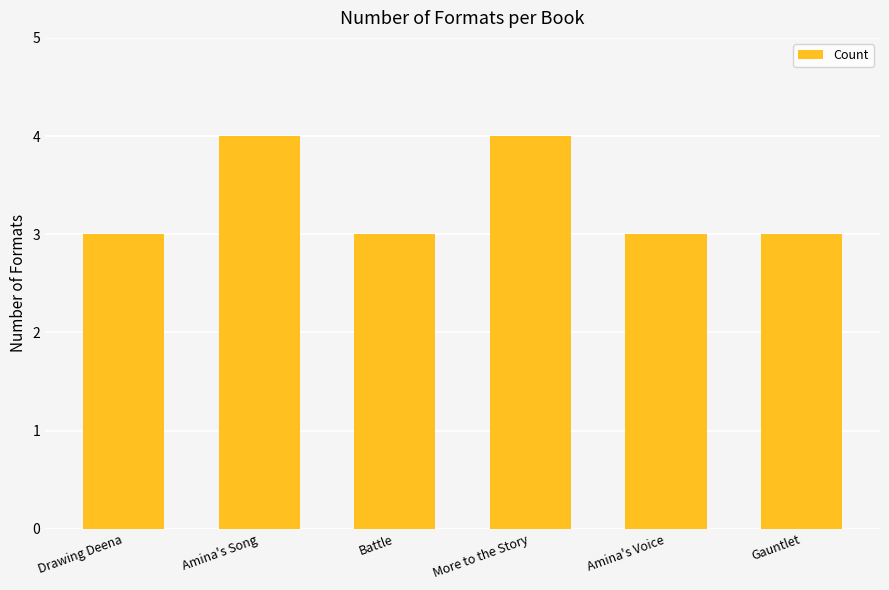

What is the label of the 2nd bar from the right?

Amina's Voice